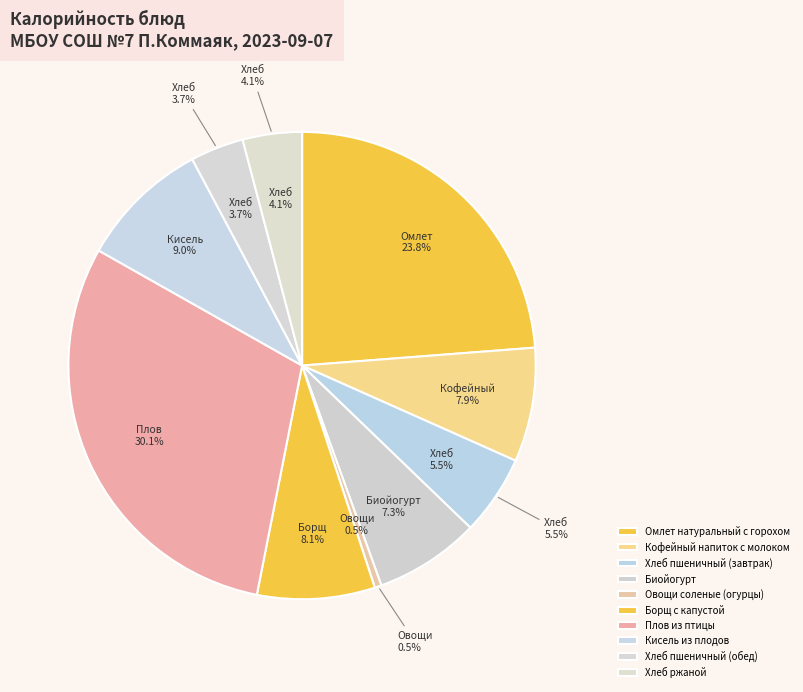

What is the total percentage of Овощи соленые (огурцы) and Кофейный напиток с молоком?

8.4%